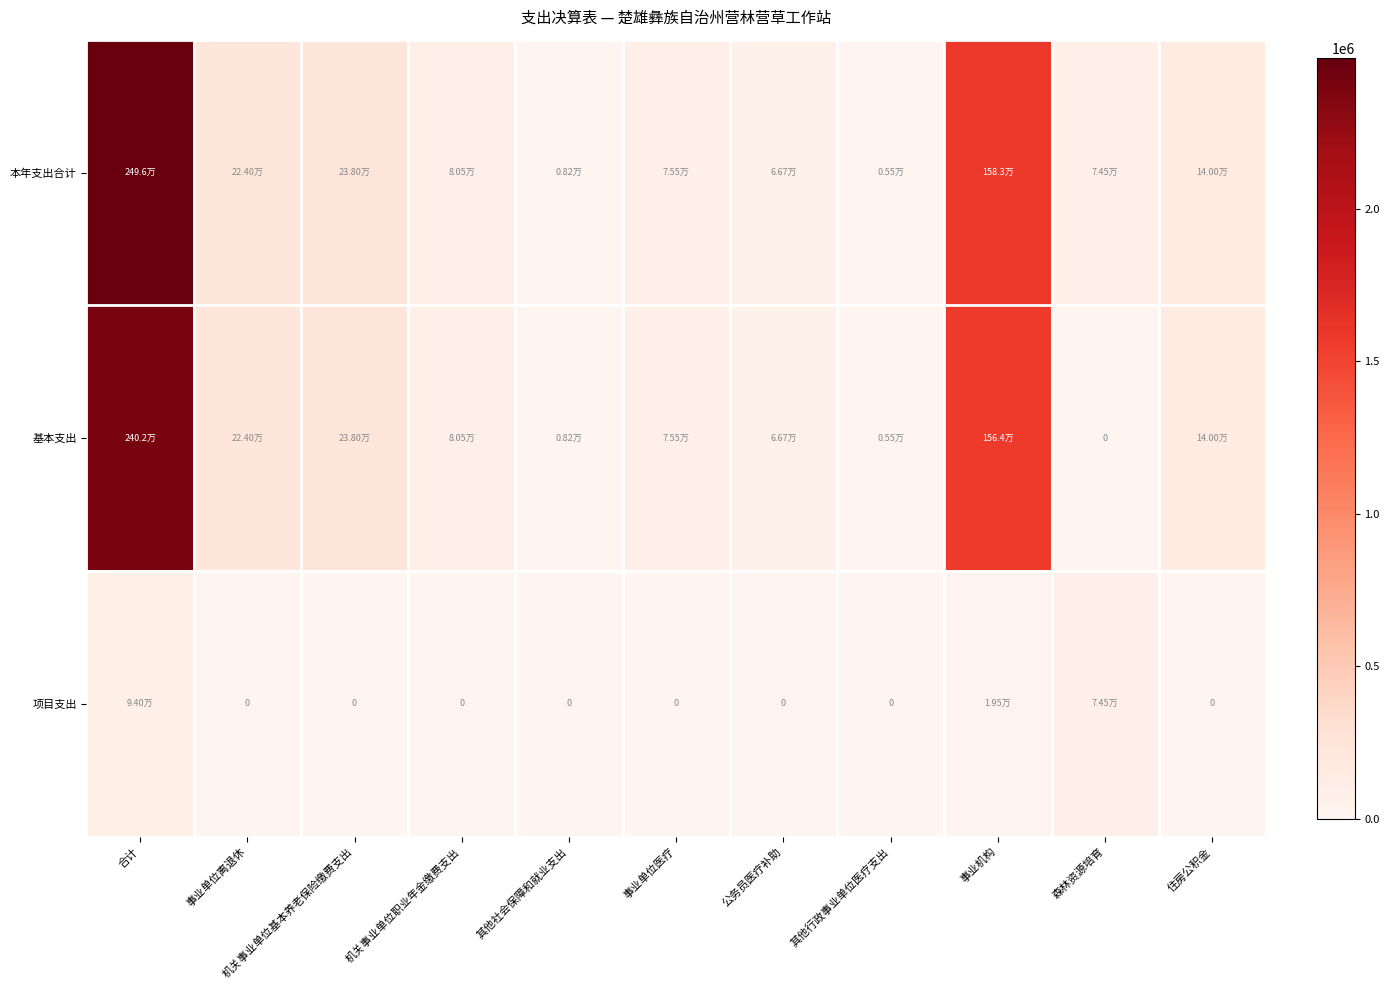

List the series in order of their peak value, highest first.

本年支出合计, 基本支出, 项目支出